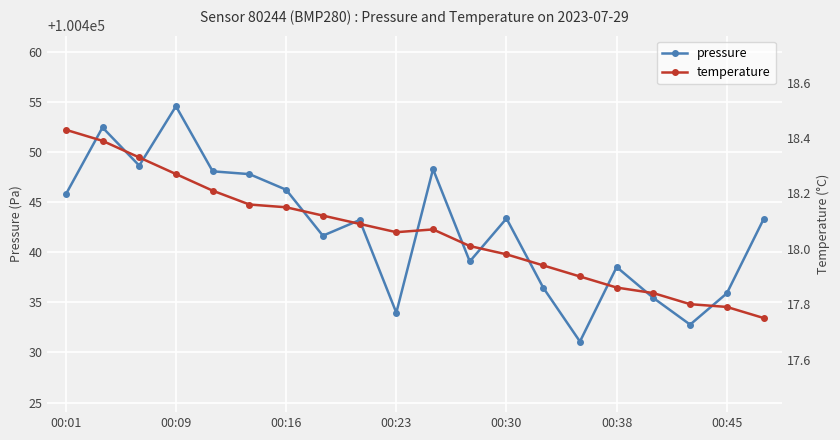

The pressure series shows 137572.9 at 00:01. True or false?

False